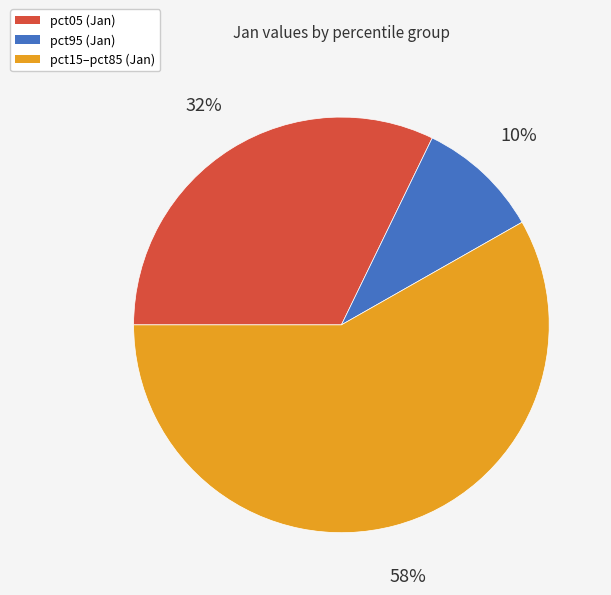

To the nearest percent, what is the average slice percentage?

33%